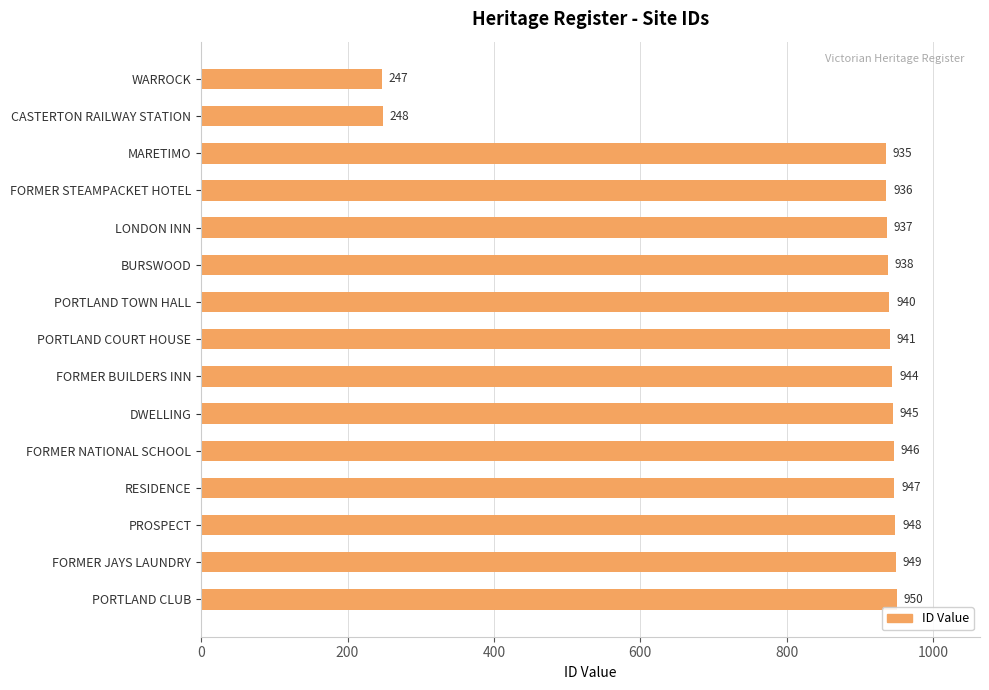

What is the difference between the maximum and minimum values?

703